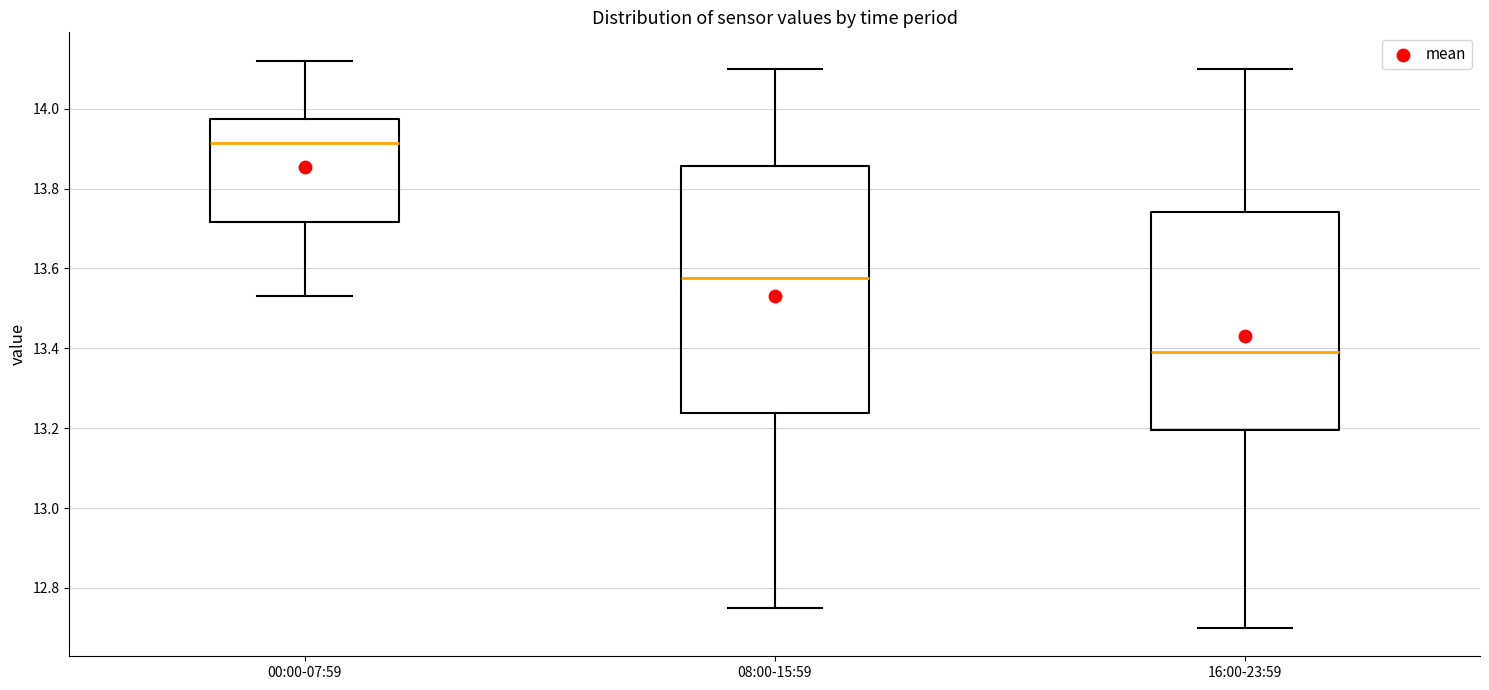

Reading left to right, transcribe this box plot: for each box, give where its median line is, the range the box spans, and where its two whiskers end, as read against the y-axis. The values are not printed on the chart, so give them approximately, as read against the axis.

00:00-07:59: median 13.92, box 13.72 to 13.98, whiskers 13.54 to 14.12
08:00-15:59: median 13.58, box 13.24 to 13.86, whiskers 12.76 to 14.10
16:00-23:59: median 13.40, box 13.20 to 13.74, whiskers 12.70 to 14.10